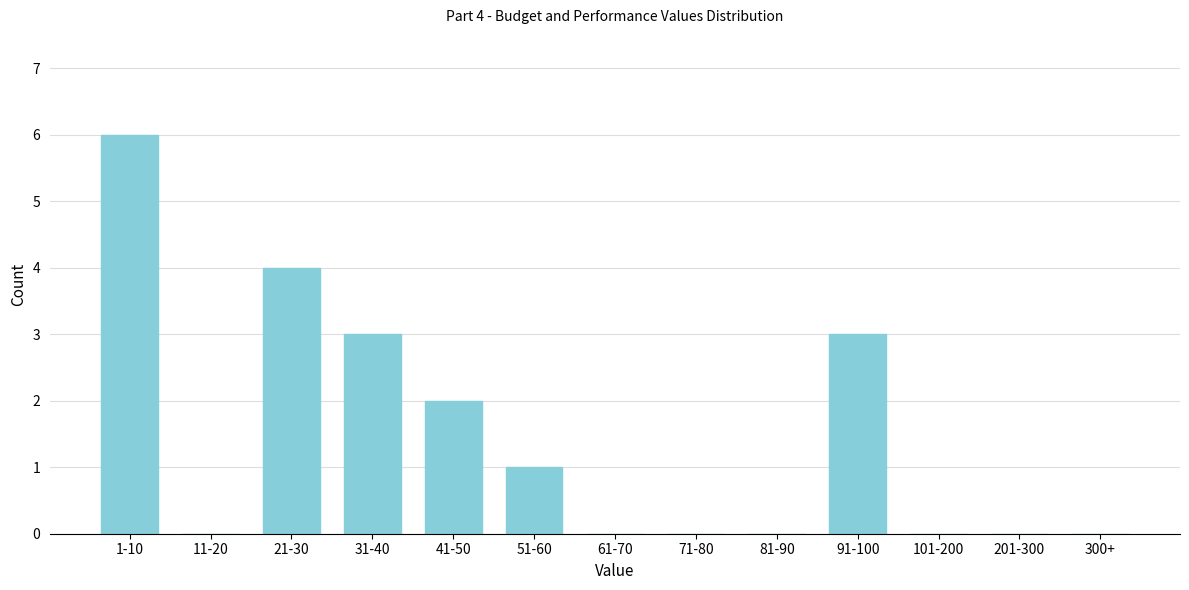

Reading left to right, what are all the values shown in this chart?

1-10=6	11-20=0	21-30=4	31-40=3	41-50=2	51-60=1	61-70=0	71-80=0	81-90=0	91-100=3	101-200=0	201-300=0	300+=0